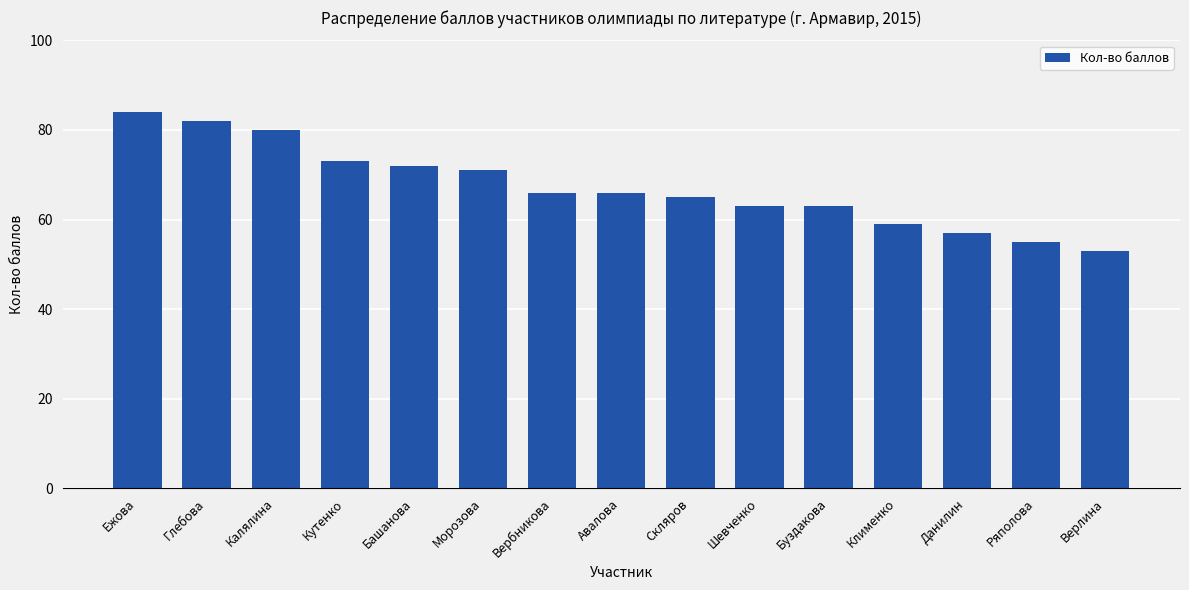

What is the change in value from Кутенко to Данилин?

-16